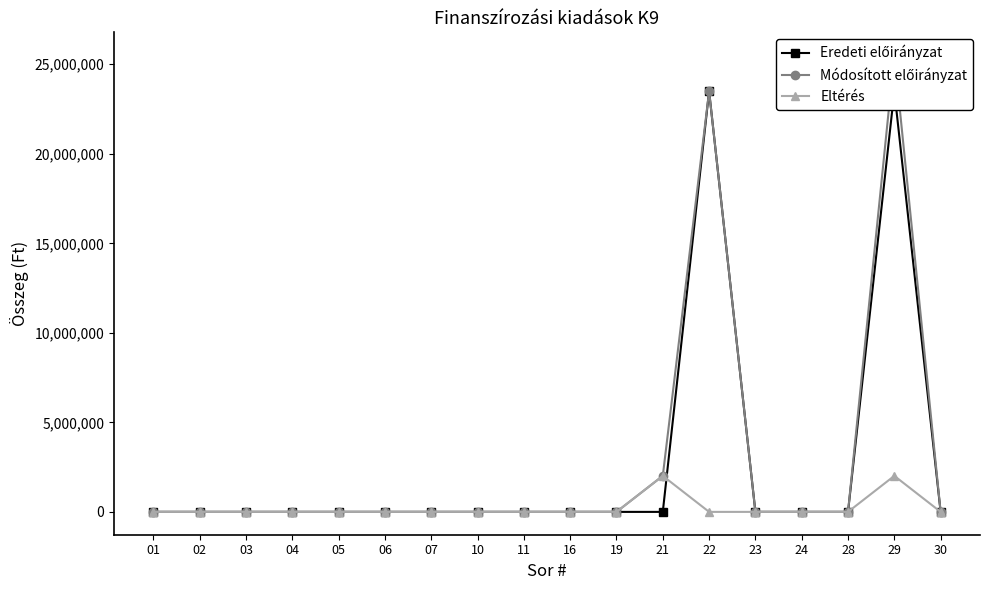

Which series has the largest total across all categories?

Módosított előirányzat